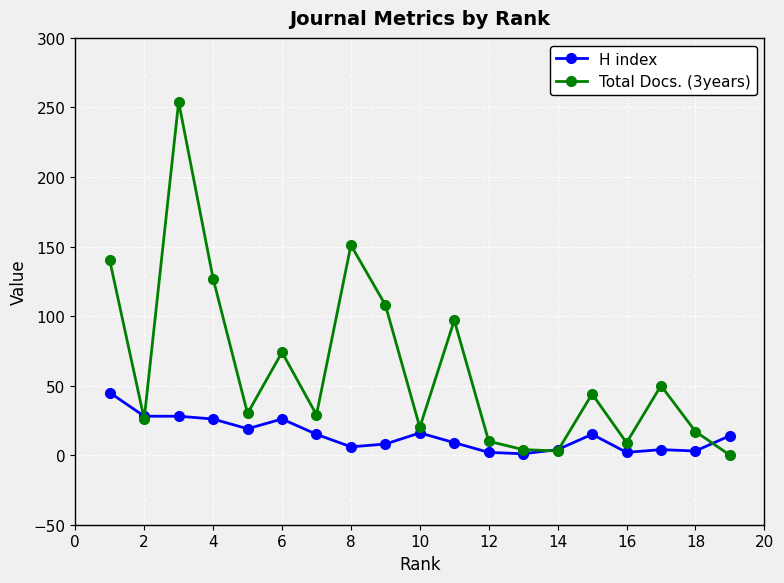

Which series ends up on top after the final intersection of Total Docs. (3years) and H index?

H index